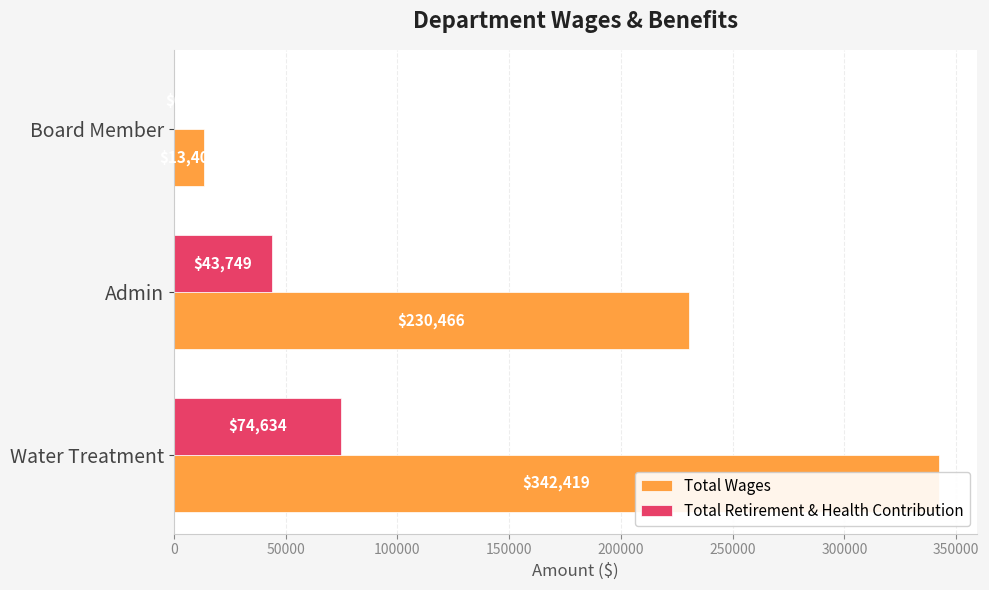

At how many categories does at least one series exceed 4933?

3